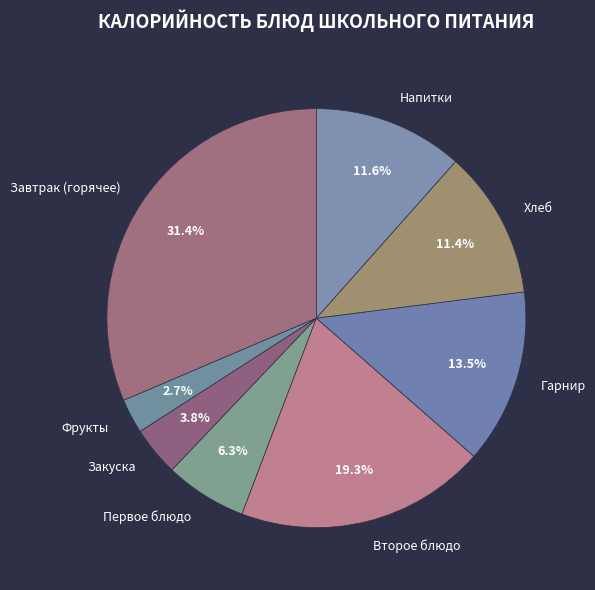

Which slice is the smallest?

Фрукты